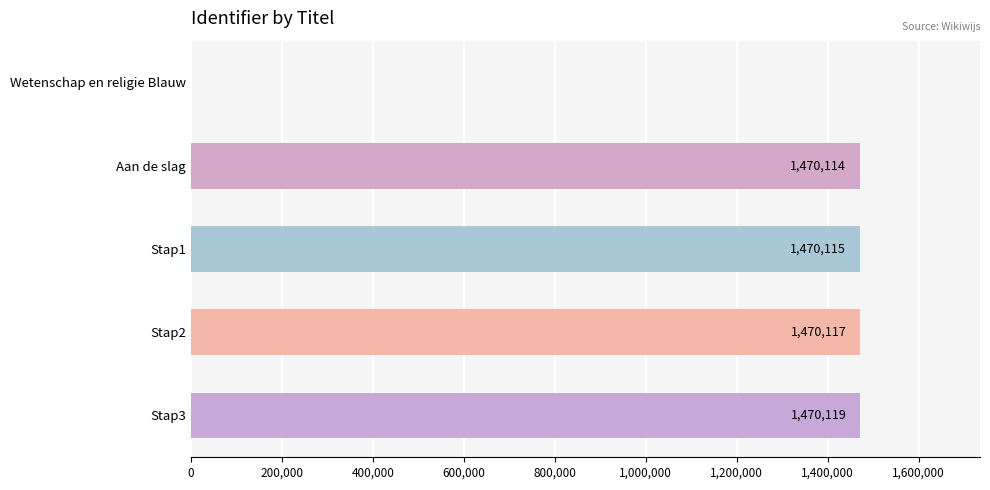

Reading top to bottom, extract all data points from this chart.

Wetenschap en religie Blauw=0	Aan de slag=1470114	Stap1=1470115	Stap2=1470117	Stap3=1470119